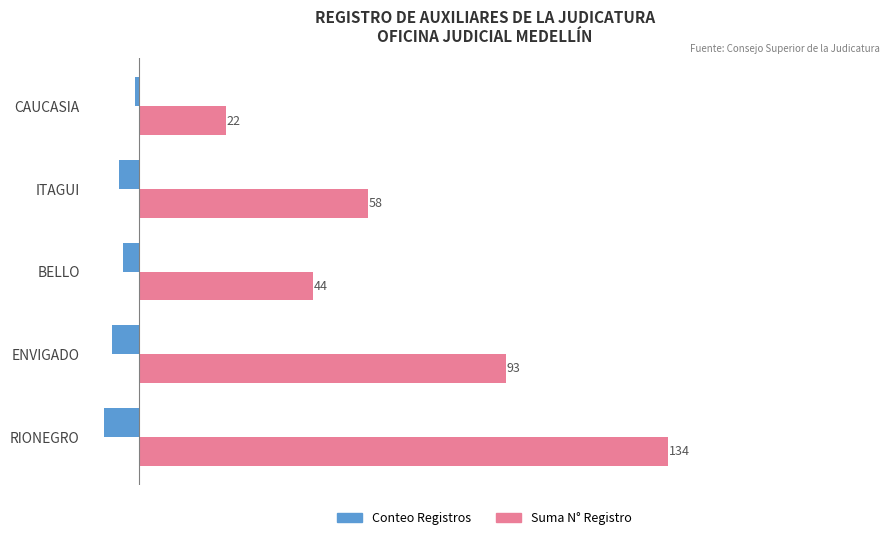

Is it true that Suma N° Registro equals 79 at BELLO?

False